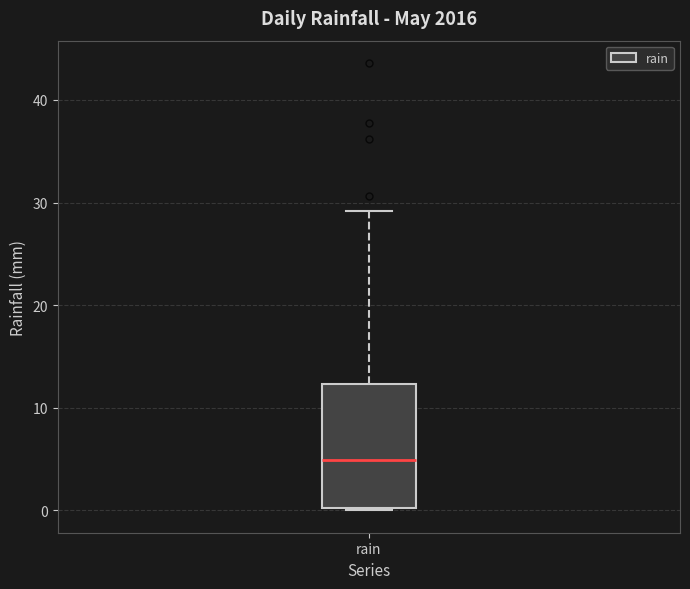

Transcribe this box plot: give where the median line is, the range the box spans, and where the two whiskers end, as read against the y-axis. The values are not printed on the chart, so give them approximately, as read against the axis.

median 5, box 0 to 12, whiskers 0 to 29